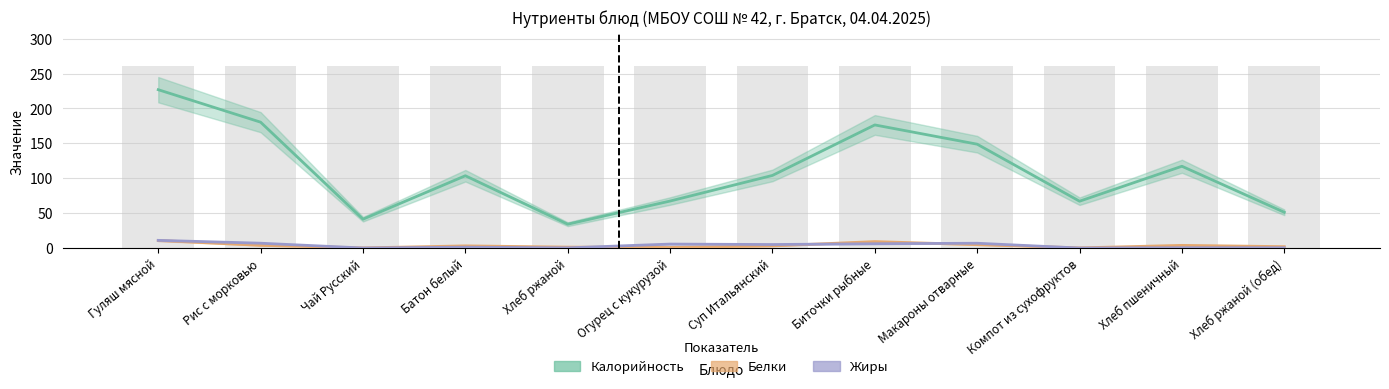

Reading left to right, list all the values displayed in this chart.

Калорийность: 226.9	180.4	41.3	103.6	34.2	67.3	104.1	176.4	148.8	67.1	117.2	51.2
Белки: 10.8	3.9	0.2	3.1	1.3	0.8	3.0	9.2	4.8	0.2	3.8	2.0
Жиры: 11.0	6.9	0.1	1.2	0.2	5.7	5.0	6.1	6.8	0.0	0.4	0.4